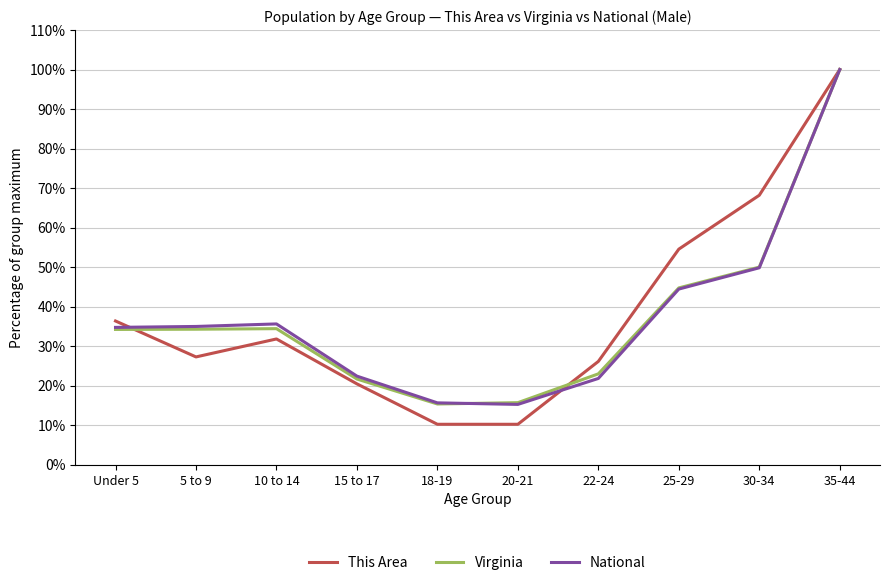

What is the minimum value shown in the chart?

10.2